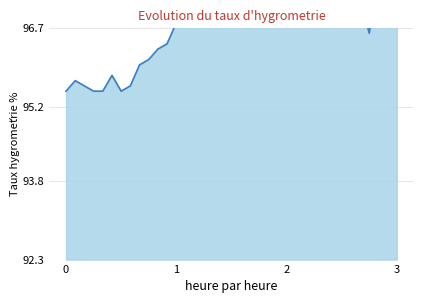

What is the average value?

96.8